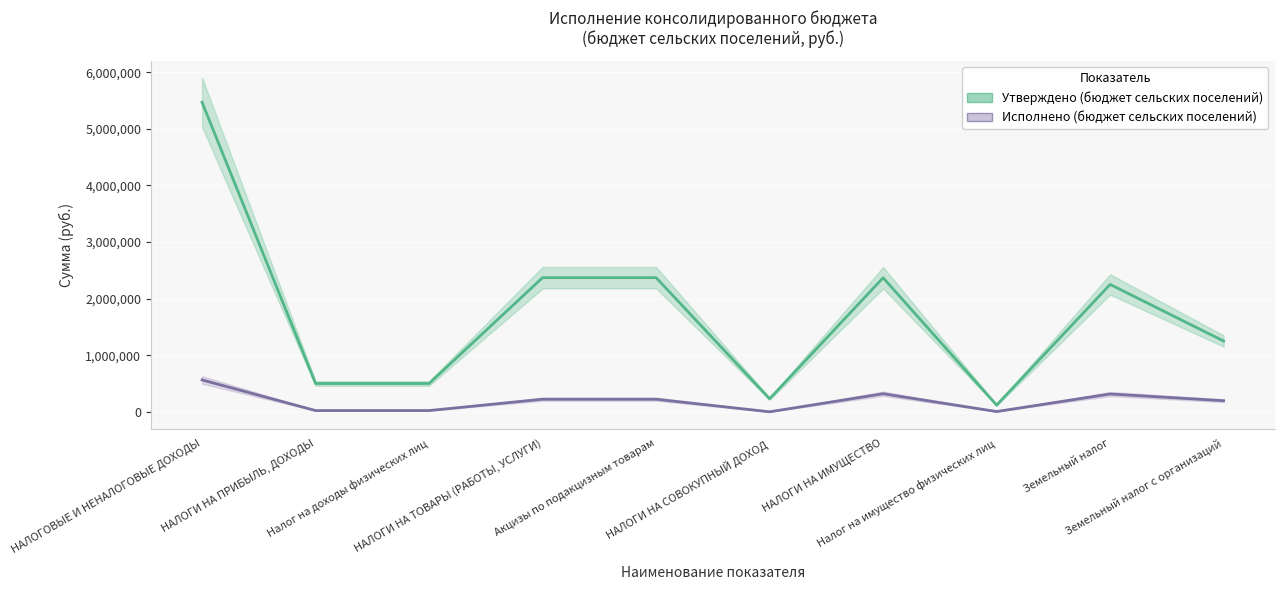

True or false: Утверждено (бюджет сельских поселений) and Исполнено (бюджет сельских поселений) cross at least once.

False